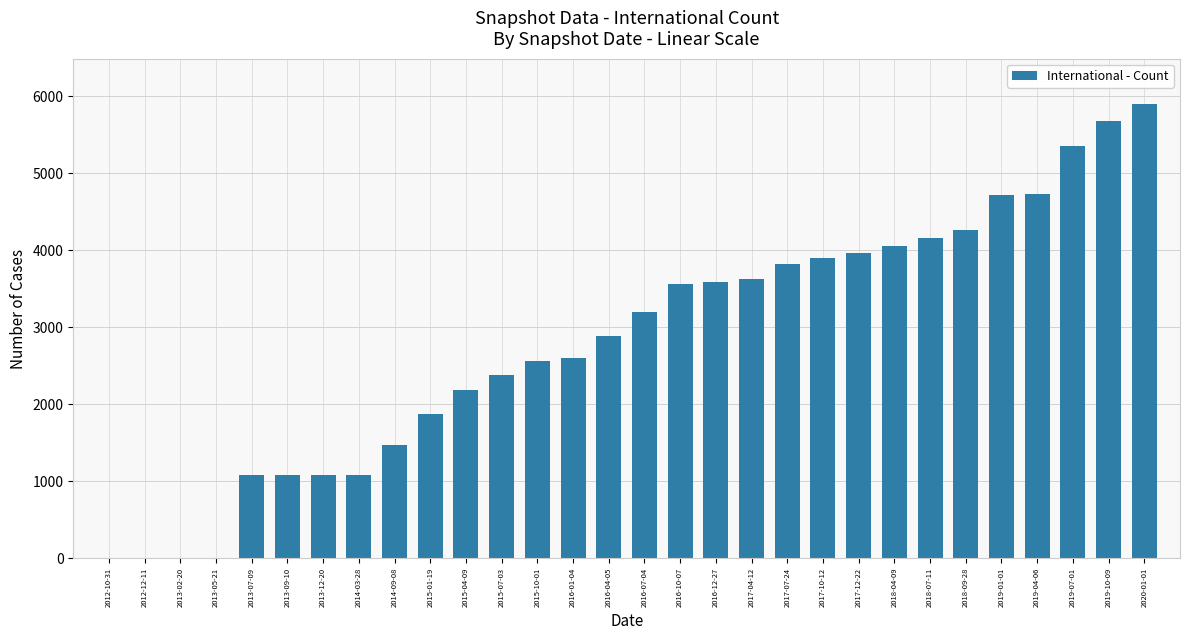

The value at 2016-04-05 is 4878. True or false?

False